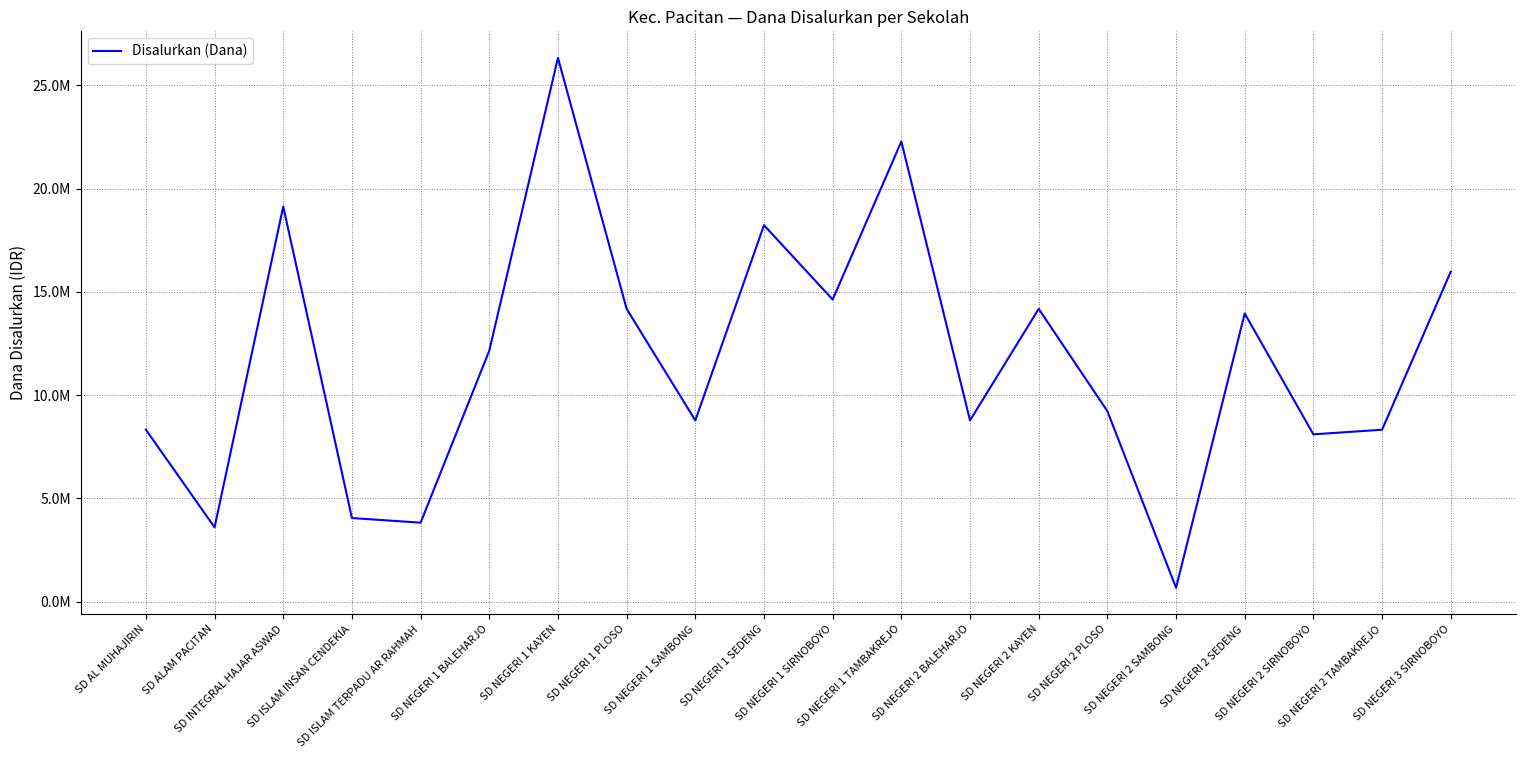

Does the chart display data point markers on the line(s)?

No